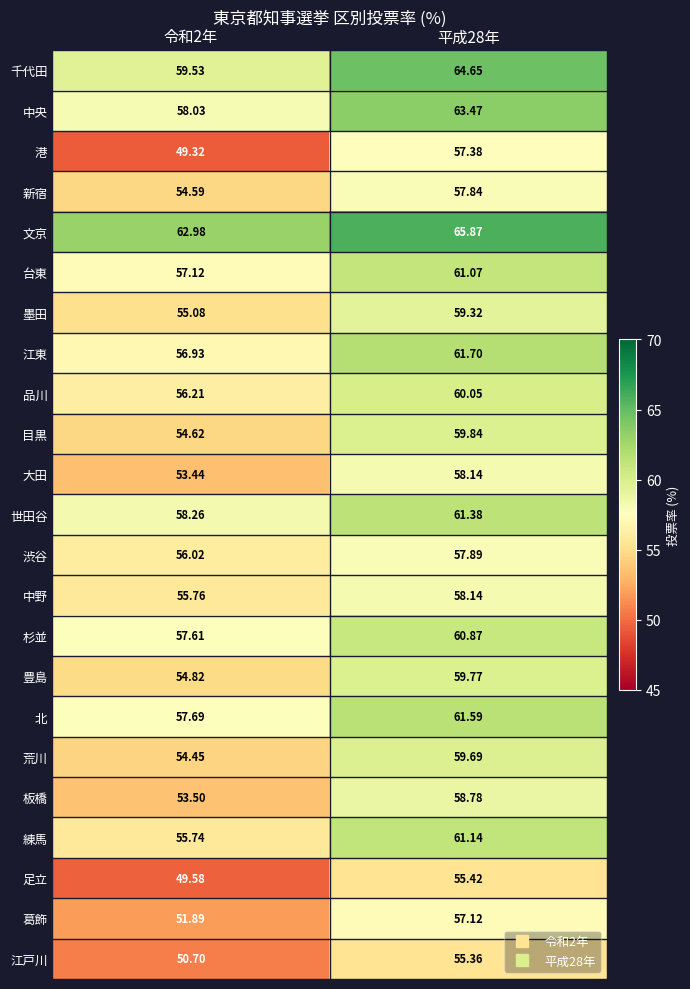

Which series has the largest total across all categories?

文京